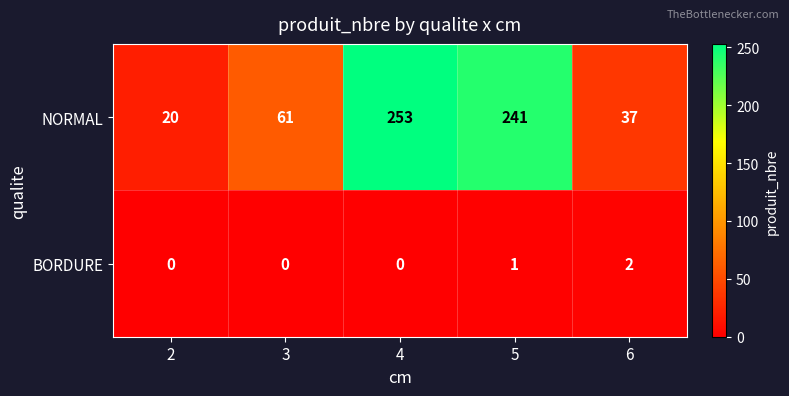

Which series changed the most between 3 and 4?

NORMAL